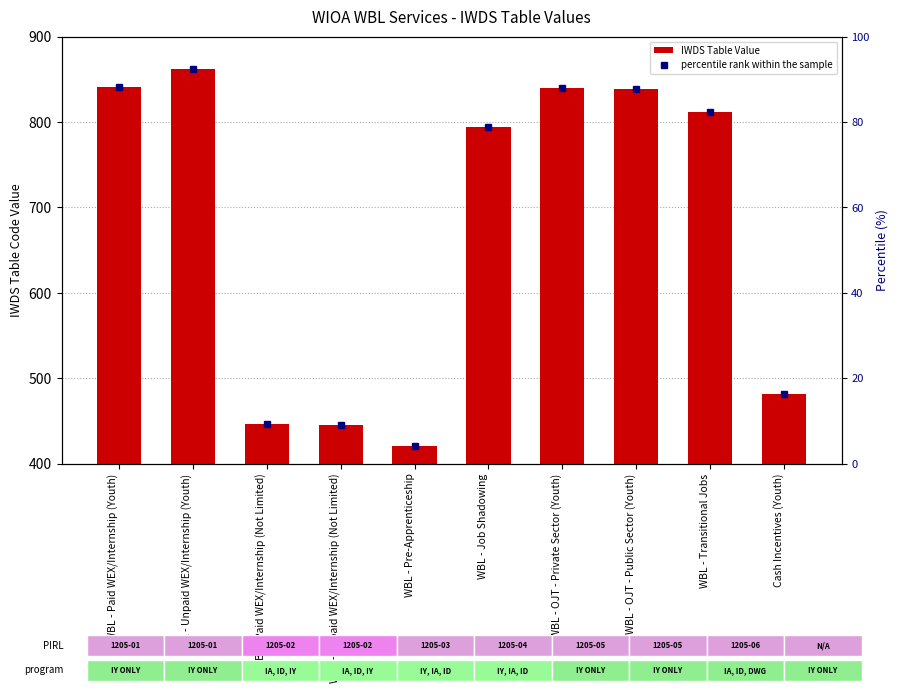

Are the bars horizontal?

No